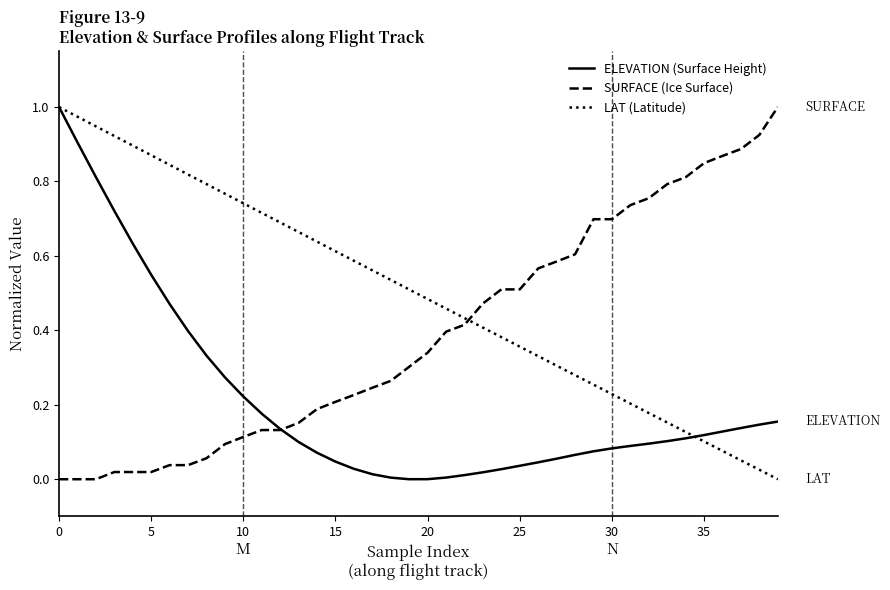

List the series in order of their overall mean, lowest first.

ELEVATION (Surface Height), SURFACE (Ice Surface), LAT (Latitude)